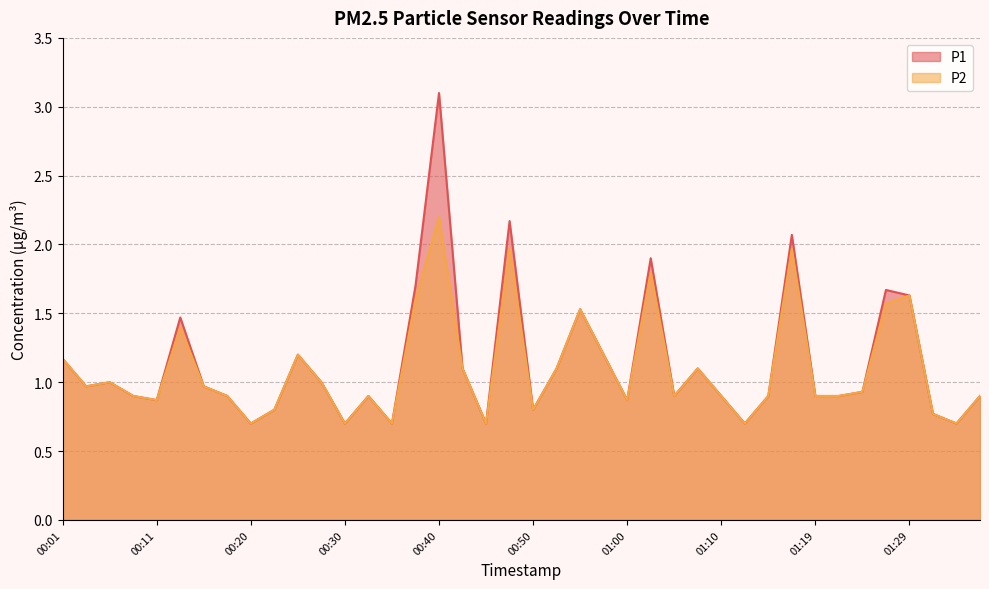

How many lines are shown in the chart?

2